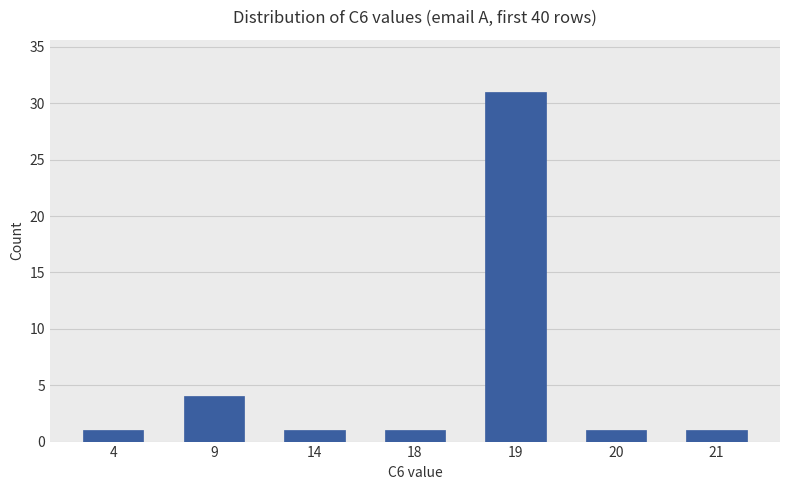

Count the number of categories in the chart.

7